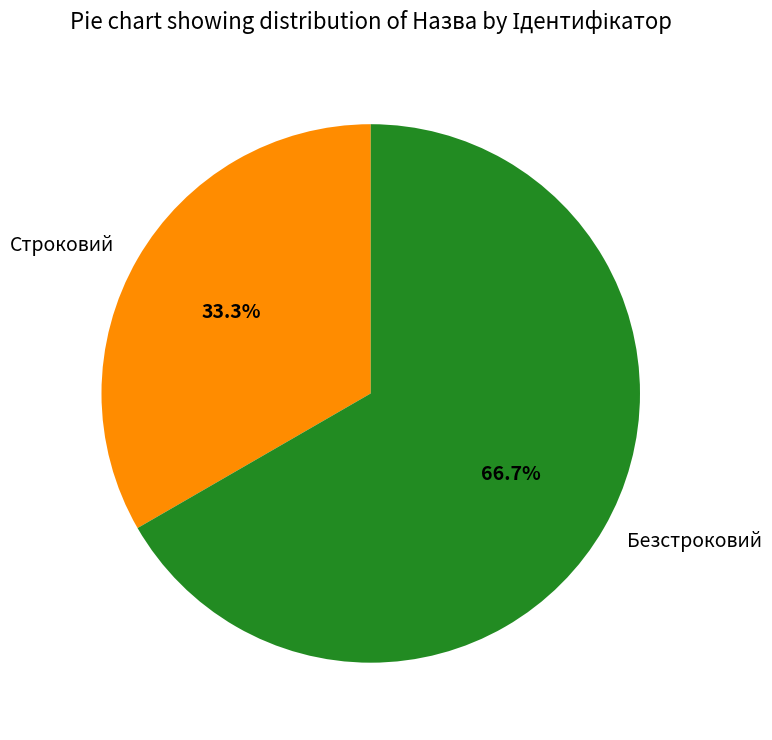

How much of the chart is everything except Безстроковий?

33.3%